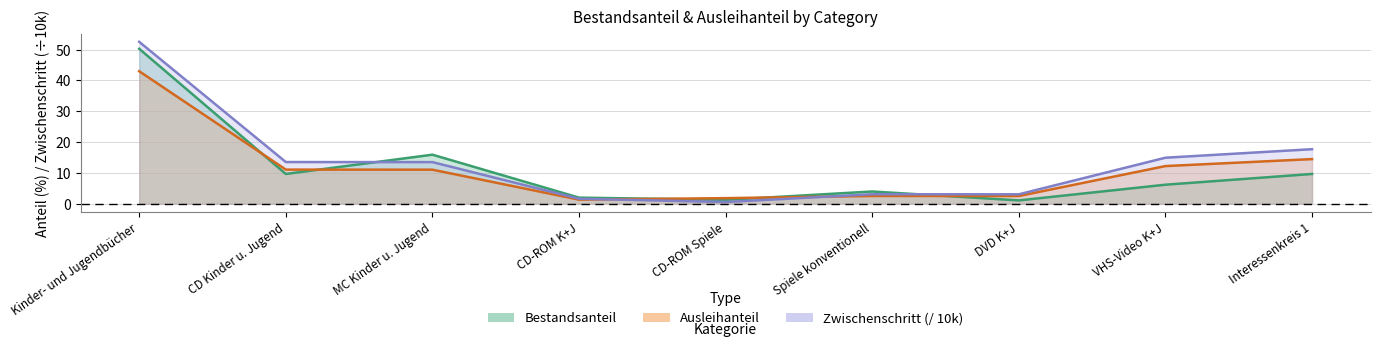

How many interior local peaks does the Bestandsanteil series have?

2